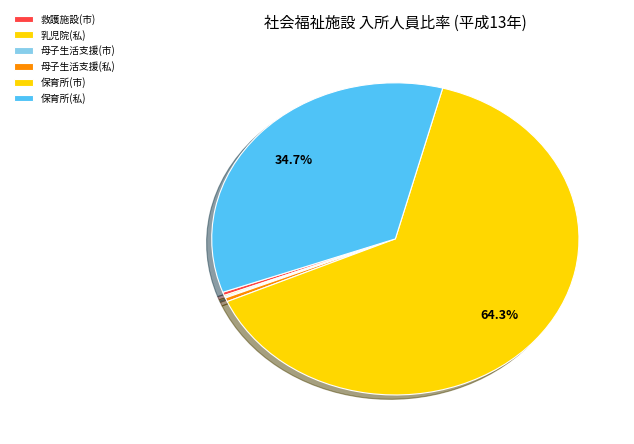

The 救護施設(市) slice represents 1% of the pie. True or false?

False